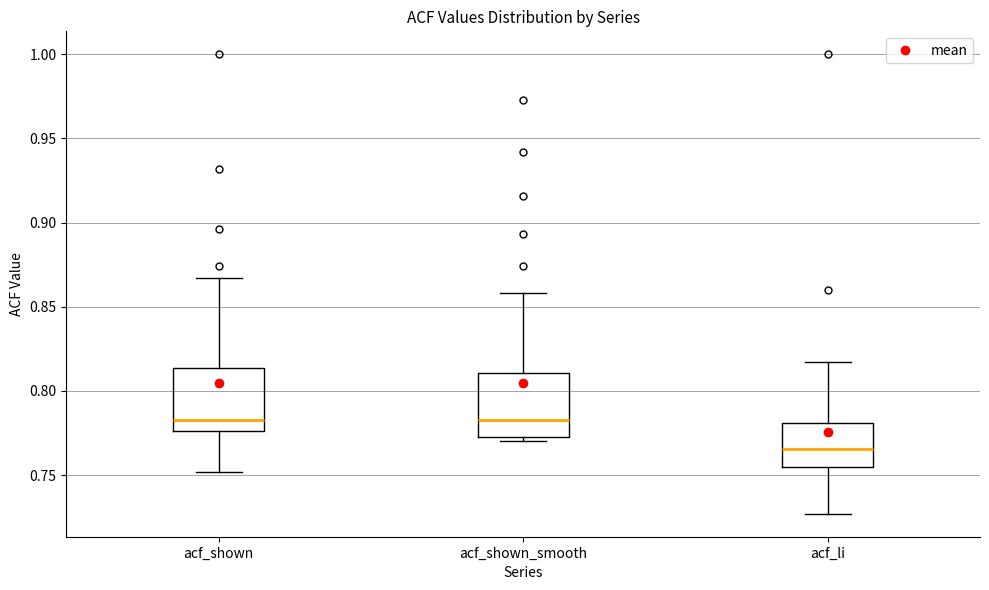

Which box has the lowest median line?

acf_li